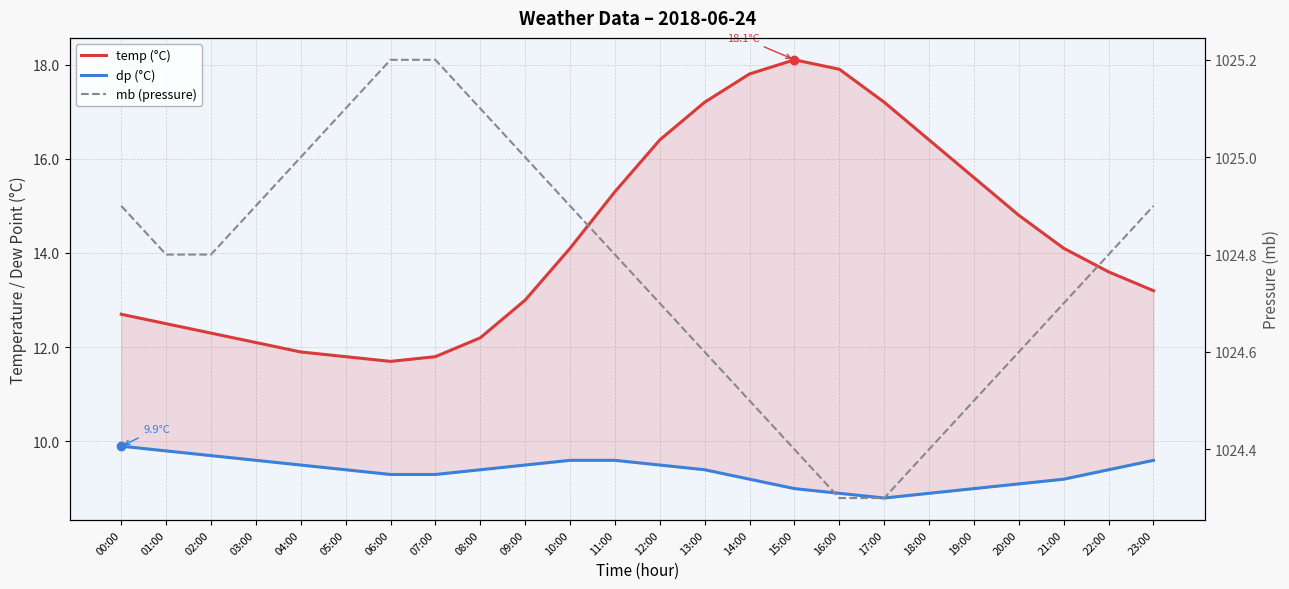

What is the difference between the second highest and second lowest values in the mb series?

0.9